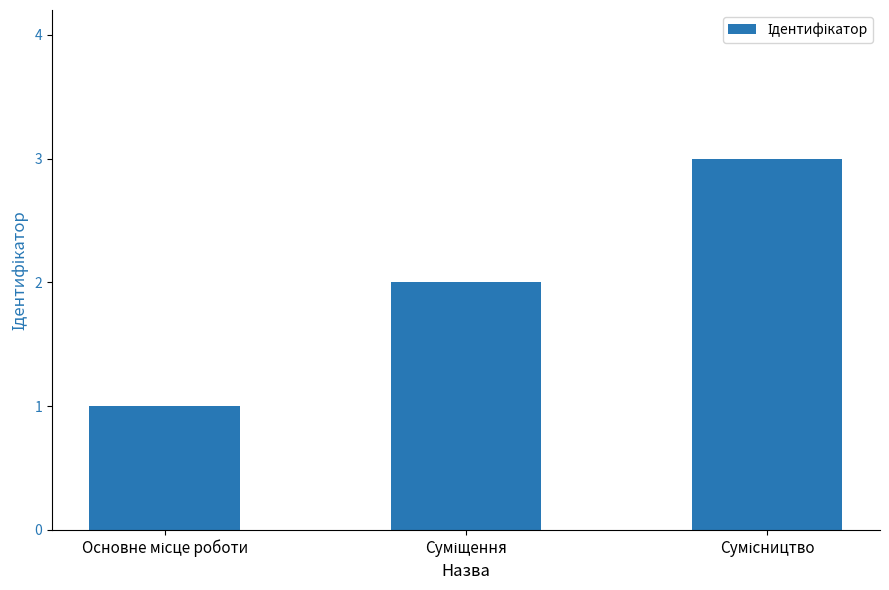

What is the sum of all values?

6